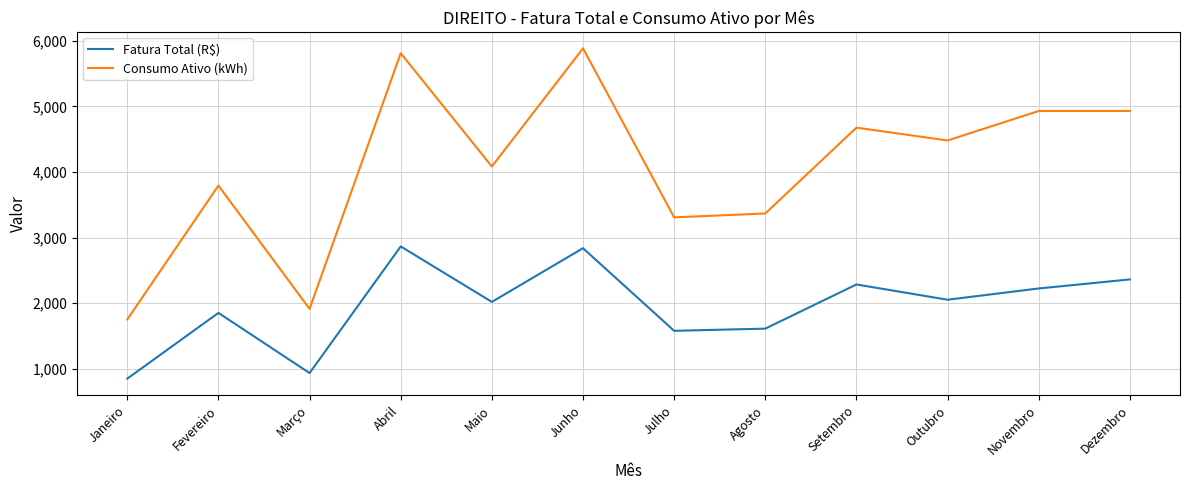

At which category does the chart reach its minimum across all series?

Janeiro